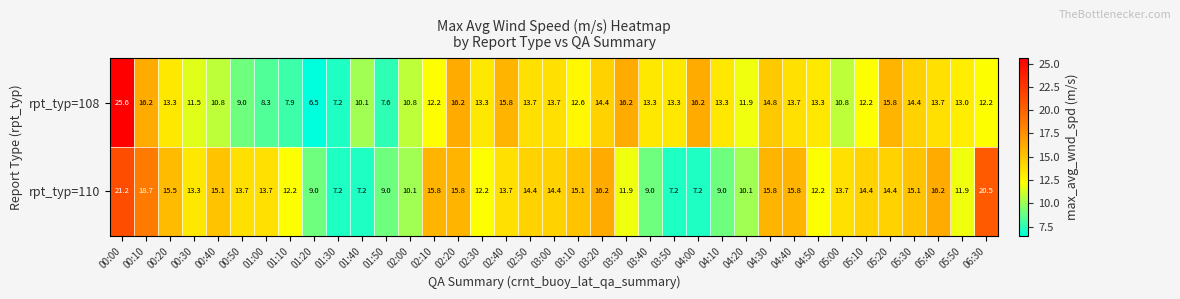

At which category does the chart reach its minimum across all series?

01:20